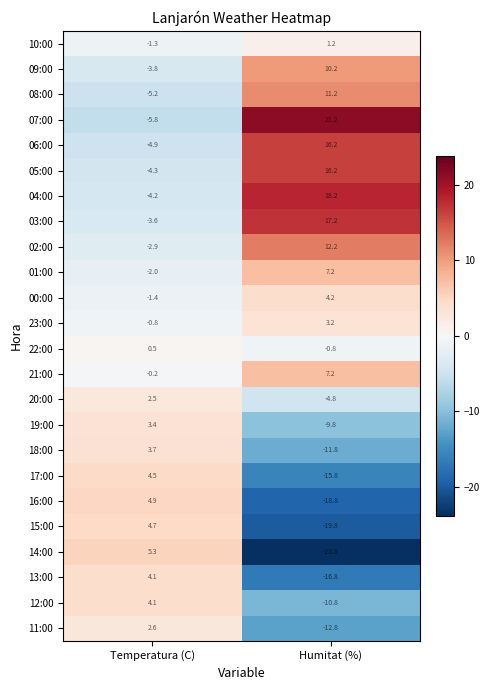

Between Temperatura (C) and Humitat (%), which series saw the biggest shift?

14:00